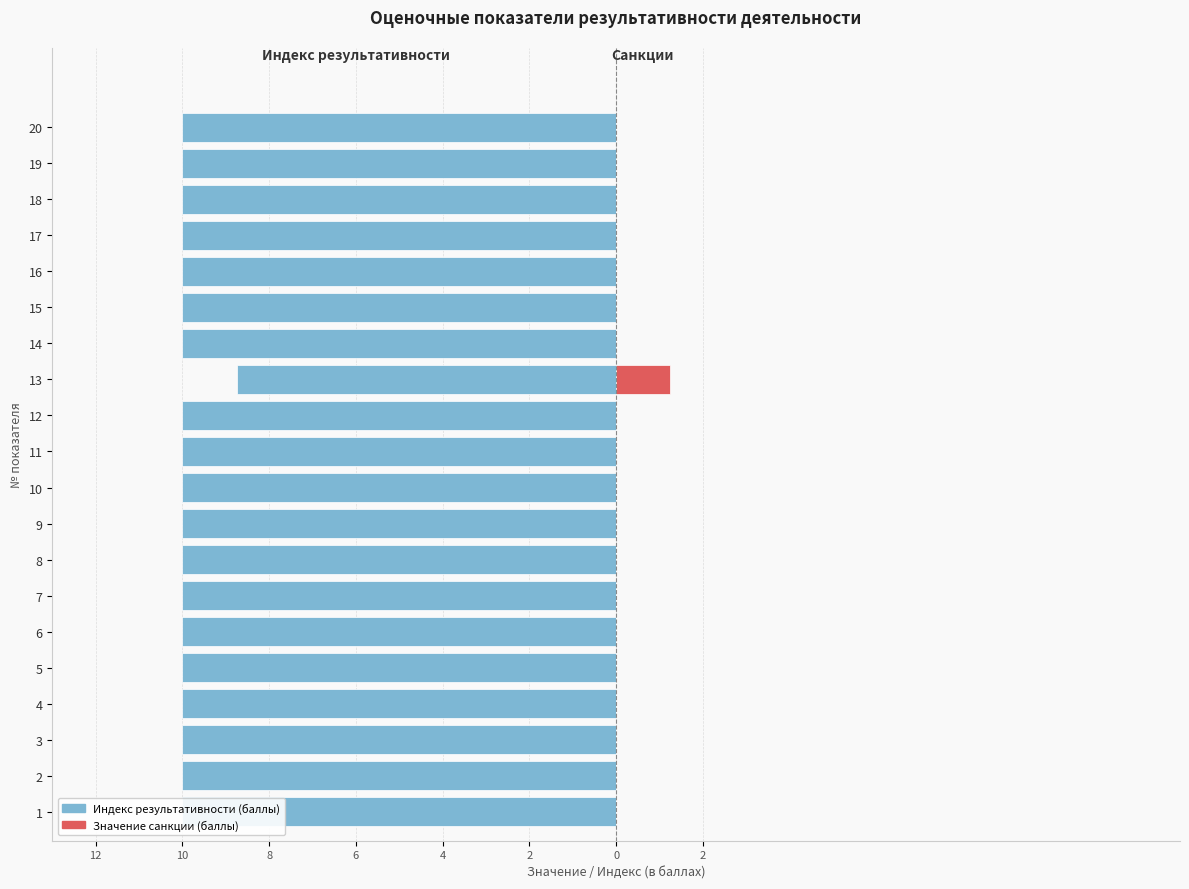

Count the number of categories in the chart.

20